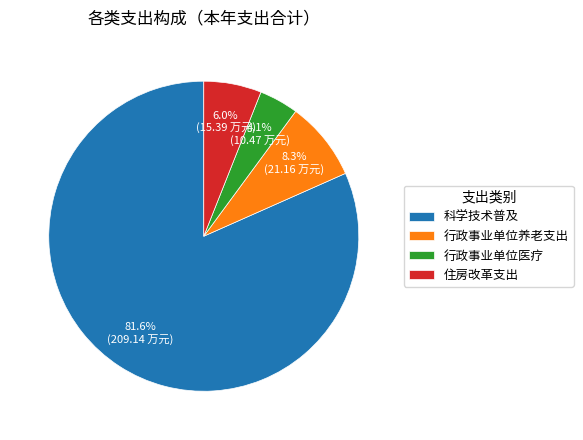

Which category has the biggest portion of the pie?

科学技术普及